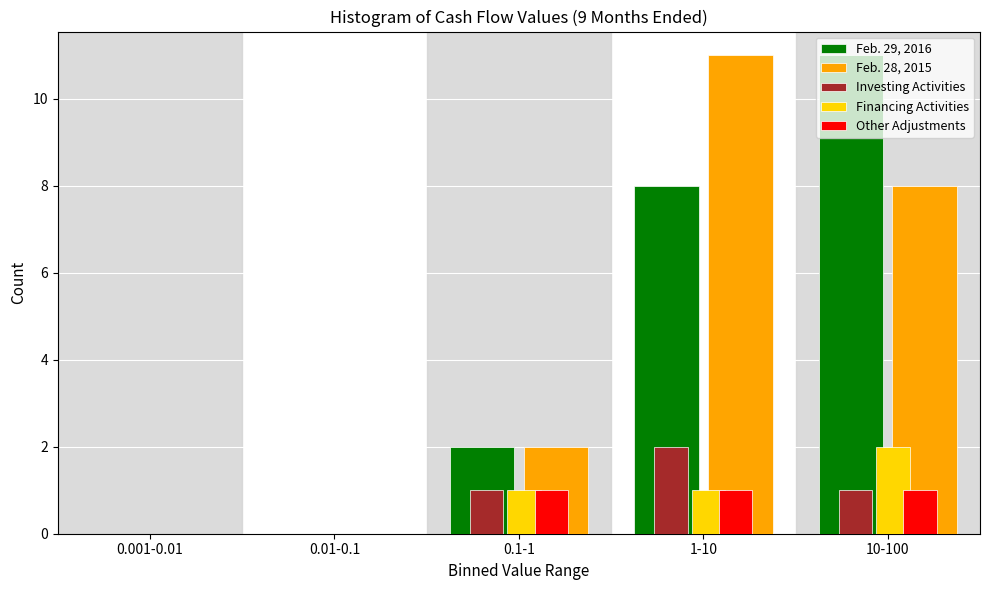

Between 0.001-0.01 and 10-100, which series saw the biggest shift?

Feb. 29, 2016